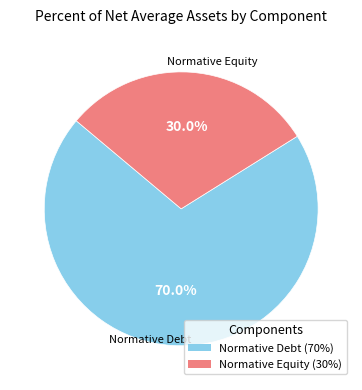

Is it true that Normative Equity (30%) is 16% of the pie?

False